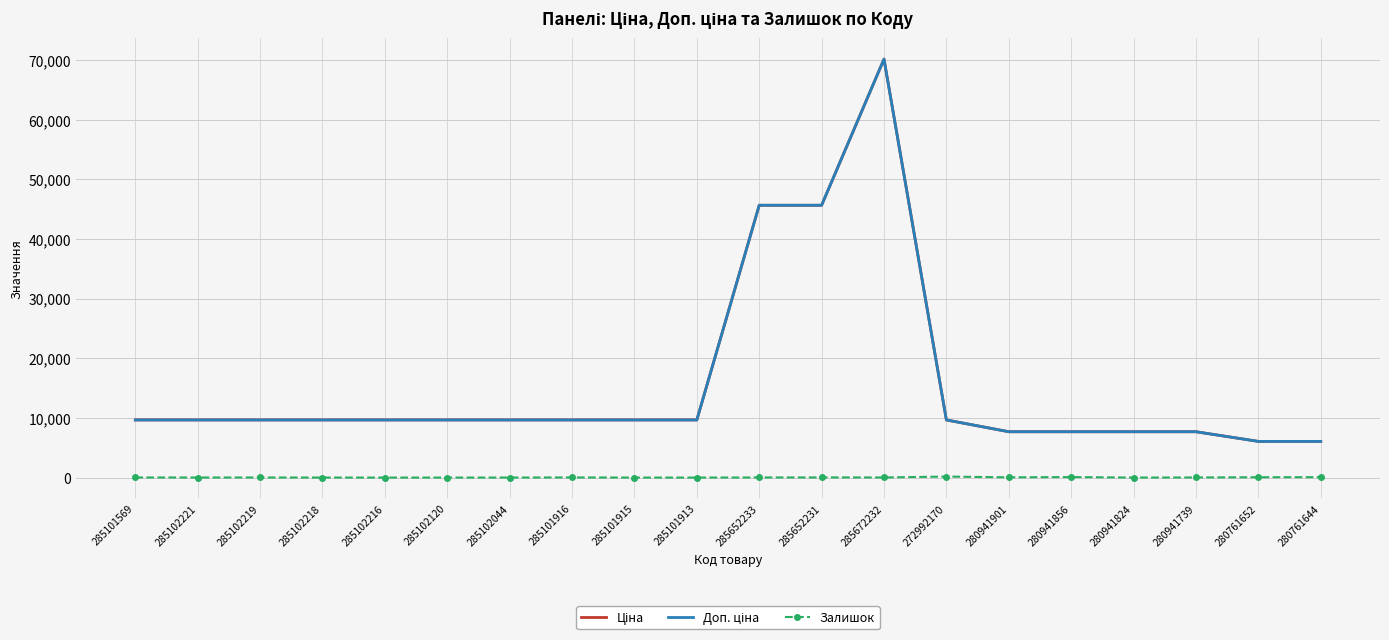

What is the value of the Доп. ціна point at the 8th from the left?

9664.7